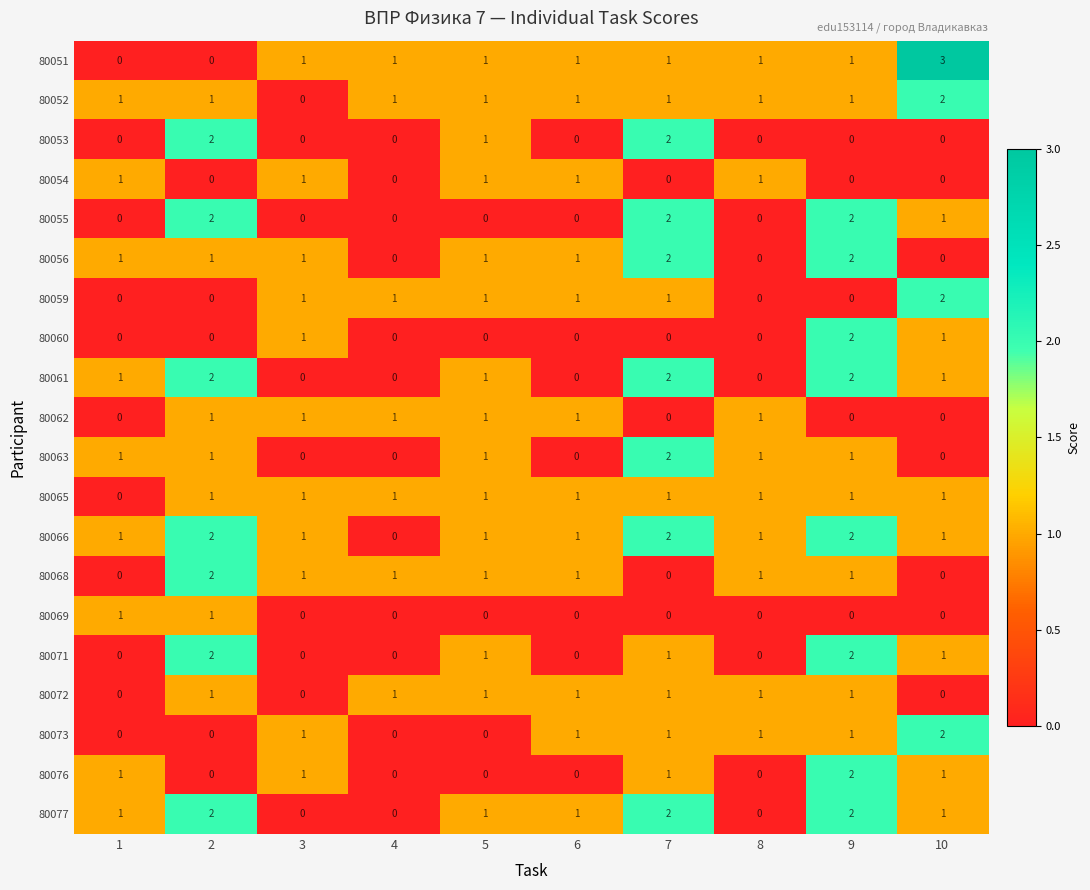

How many 80069 values are between 0 and 1?

10